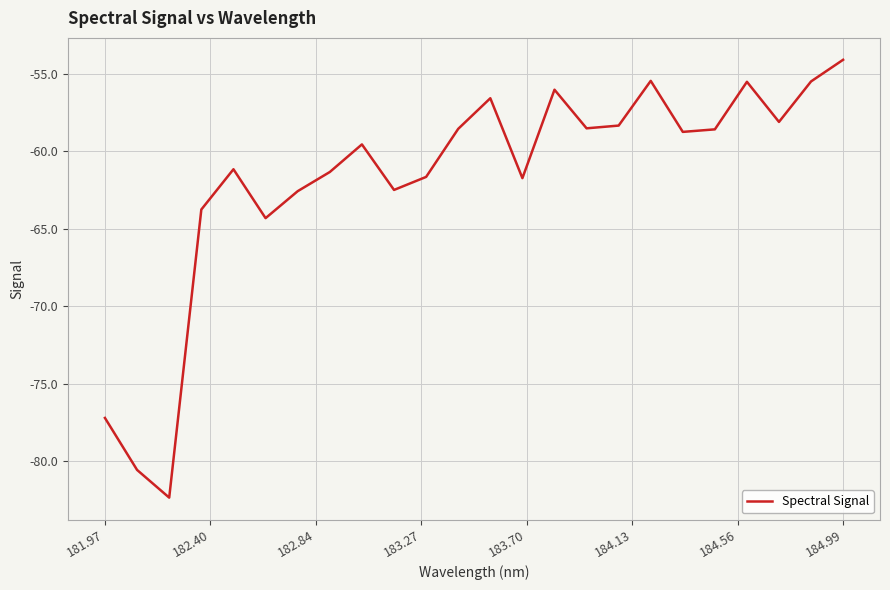

What is the sum of all values?

-1482.6